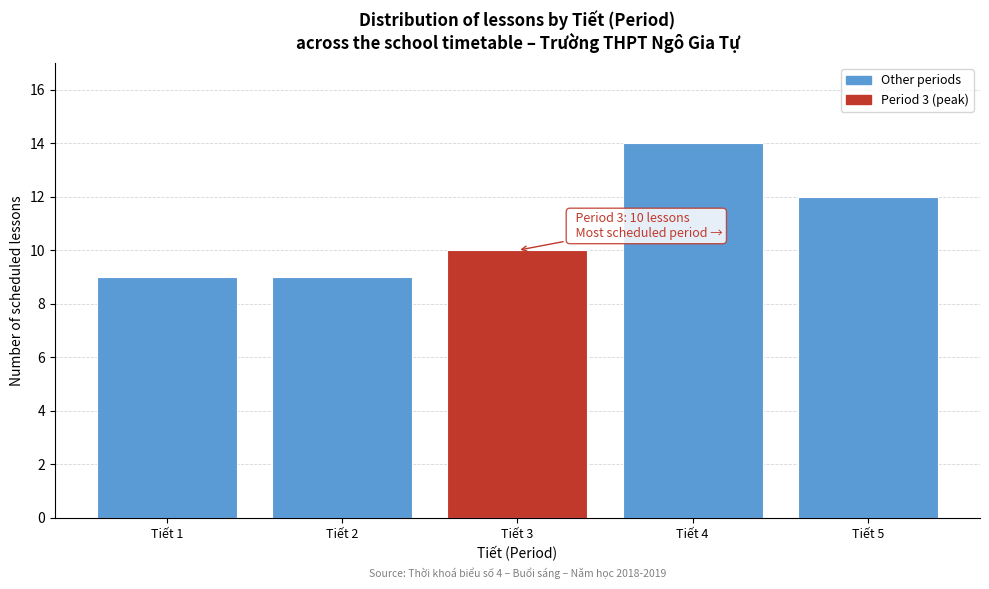

Reading left to right, what are all the values shown in this chart?

9	9	10	14	12